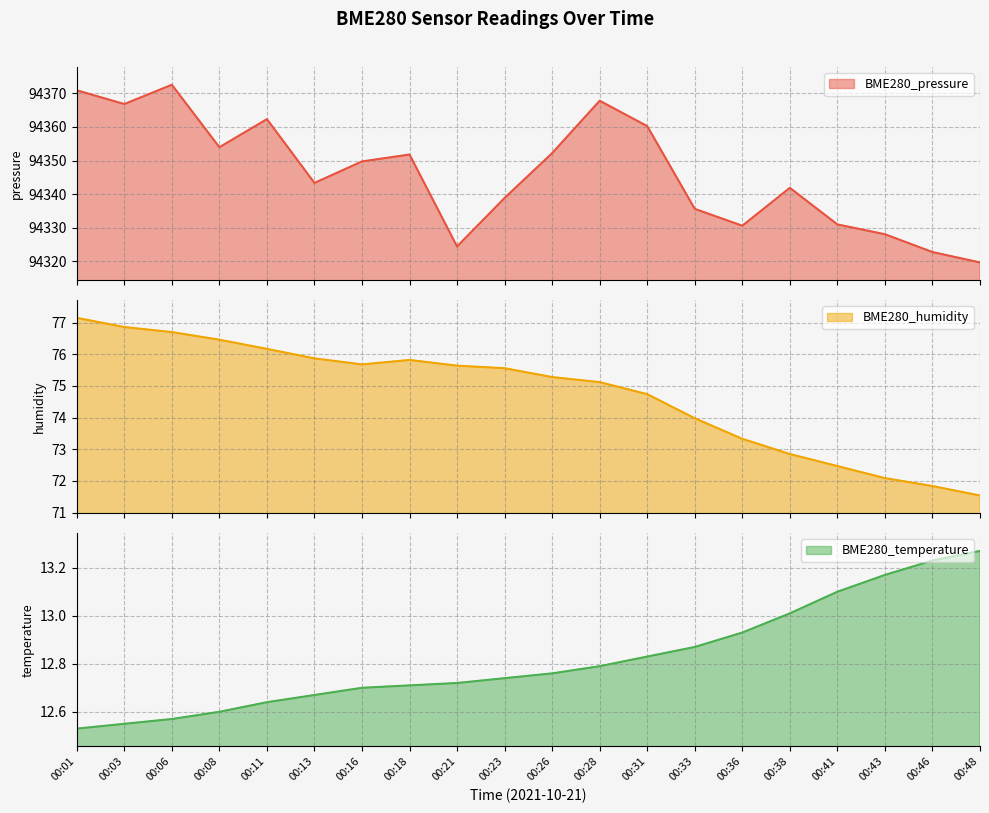

Is it true that BME280_temperature equals 12.7 at 00:23?

True